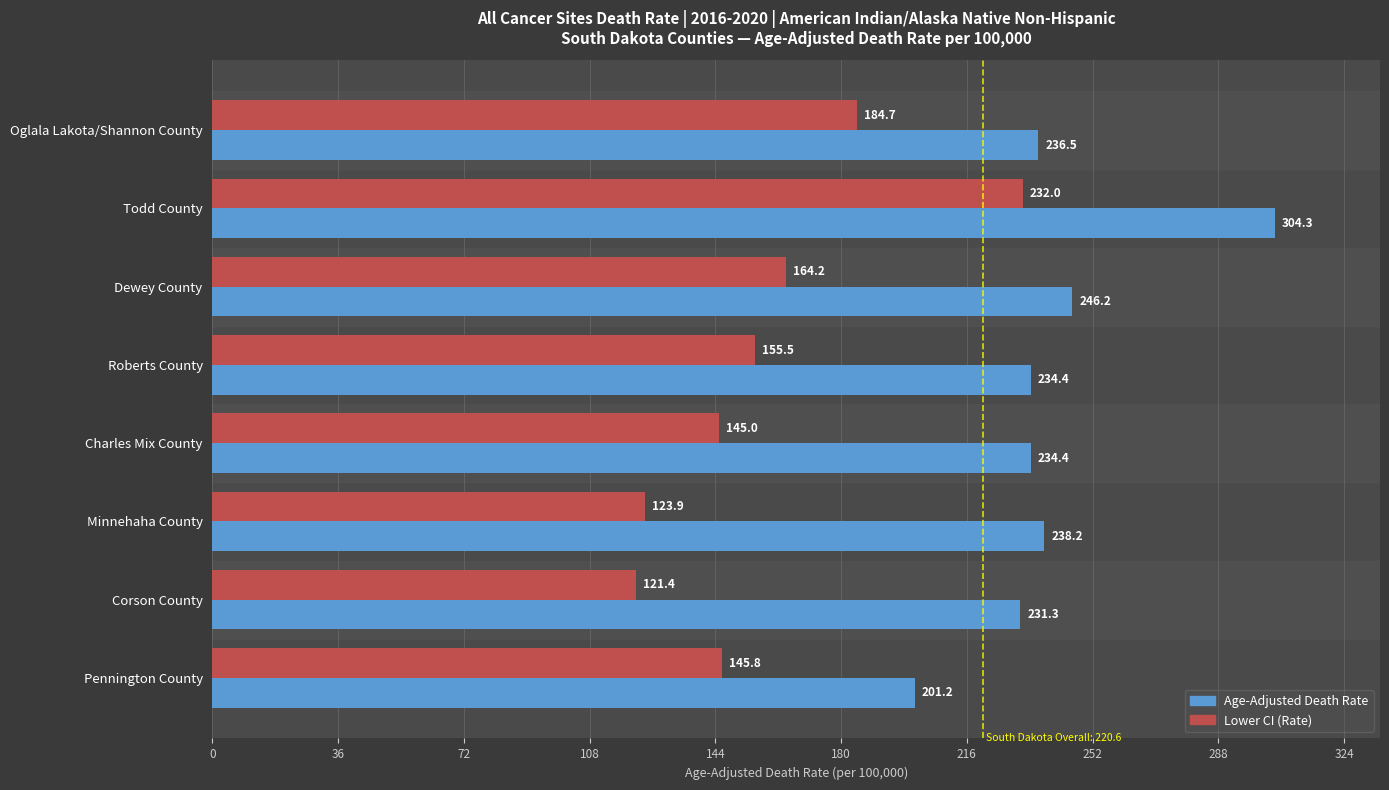

True or false: Age-Adjusted Death Rate has a value of 322.0 at Charles Mix County.

False